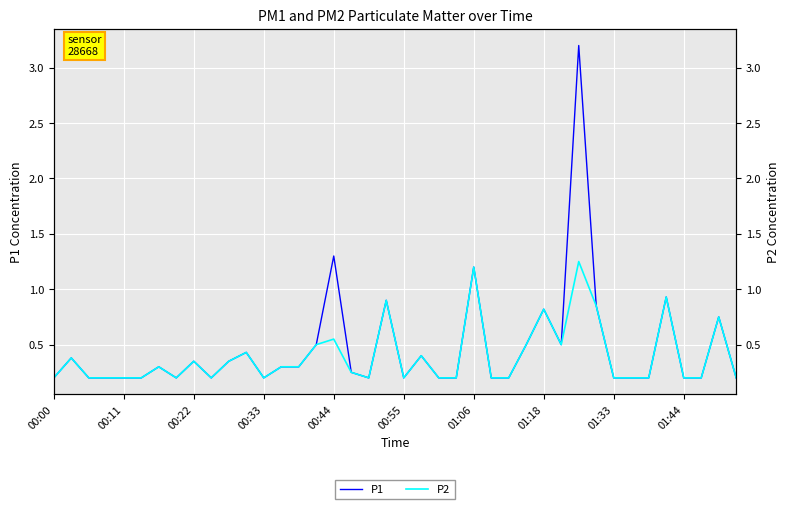

Which series changed the most between 00:22 and 01:06?

P1